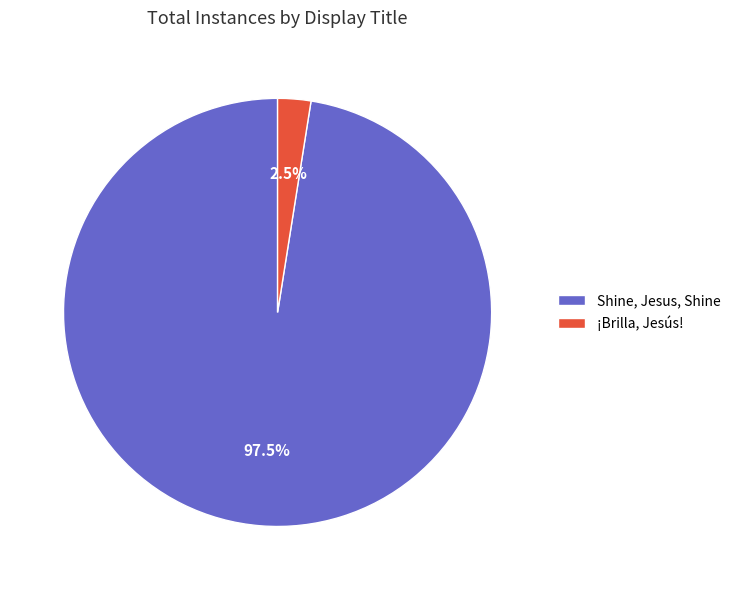

Is ¡Brilla, Jesús! the majority of the pie?

No